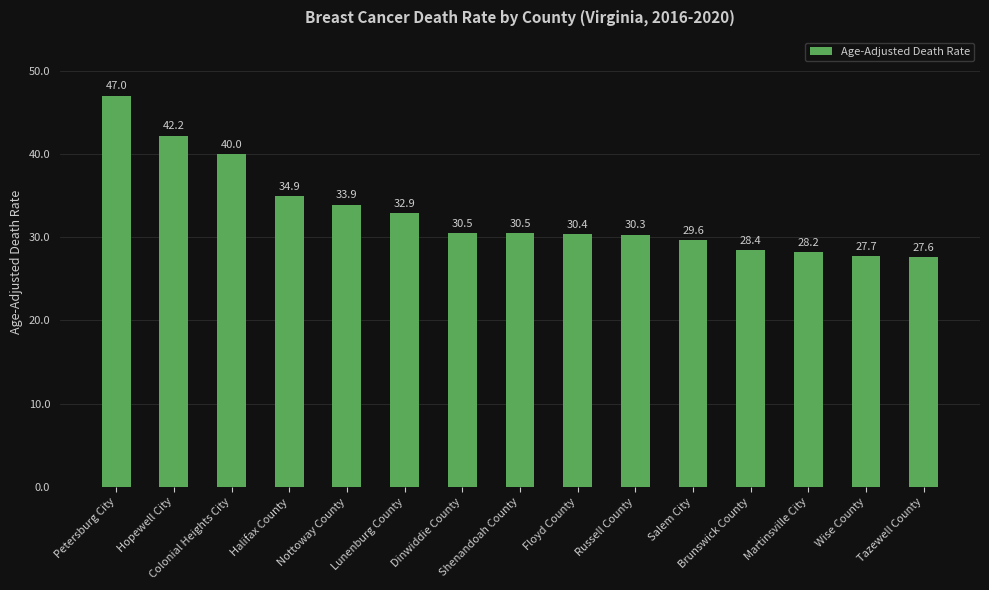

Reading left to right, transcribe all the data shown in this chart.

47.0	42.2	40.0	34.9	33.9	32.9	30.5	30.5	30.4	30.3	29.6	28.4	28.2	27.7	27.6